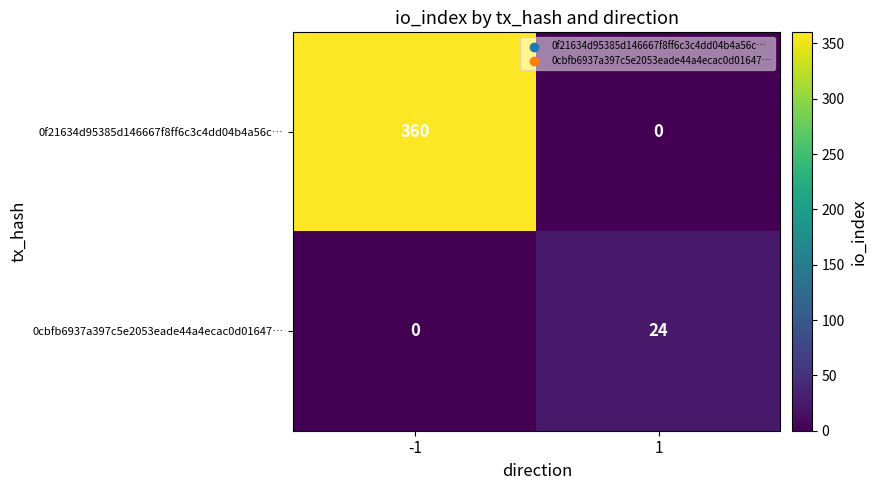

What is the difference between the 0f21634d95385d146667f8ff6c3c4dd04b4a56c… values at -1 and 1?

360